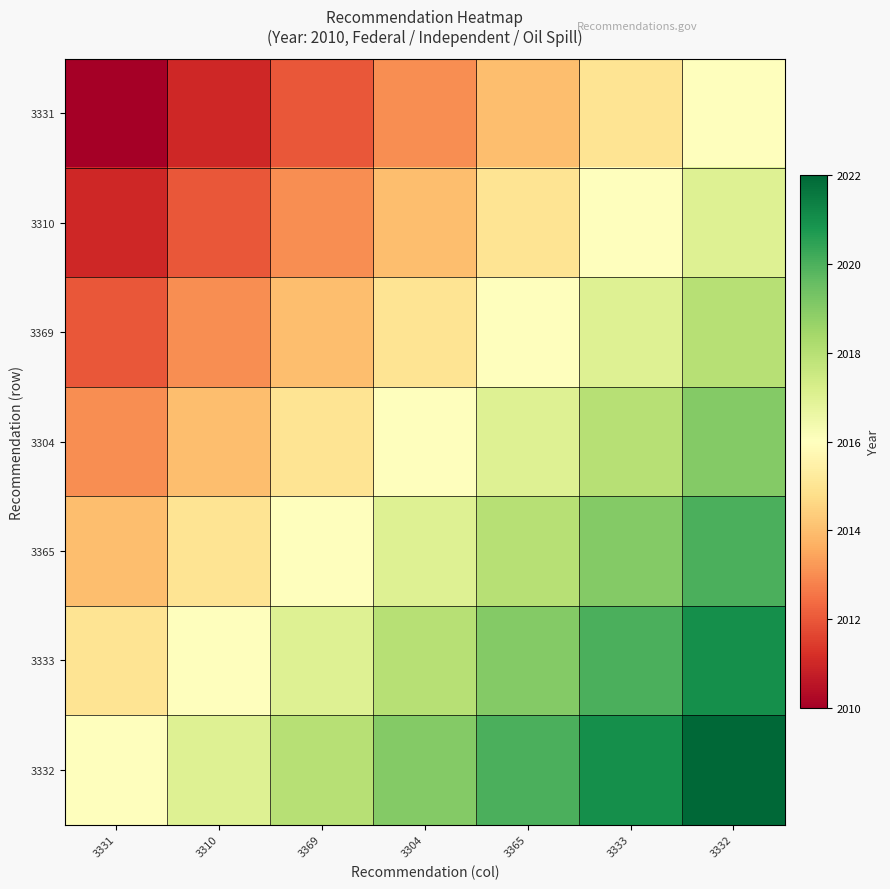

Reading right to left, list all the values displayed in this chart.

3331: 3332=2016	3333=2015	3365=2014	3304=2013	3369=2012	3310=2011	3331=2010
3310: 3332=2017	3333=2016	3365=2015	3304=2014	3369=2013	3310=2012	3331=2011
3369: 3332=2018	3333=2017	3365=2016	3304=2015	3369=2014	3310=2013	3331=2012
3304: 3332=2019	3333=2018	3365=2017	3304=2016	3369=2015	3310=2014	3331=2013
3365: 3332=2020	3333=2019	3365=2018	3304=2017	3369=2016	3310=2015	3331=2014
3333: 3332=2021	3333=2020	3365=2019	3304=2018	3369=2017	3310=2016	3331=2015
3332: 3332=2022	3333=2021	3365=2020	3304=2019	3369=2018	3310=2017	3331=2016